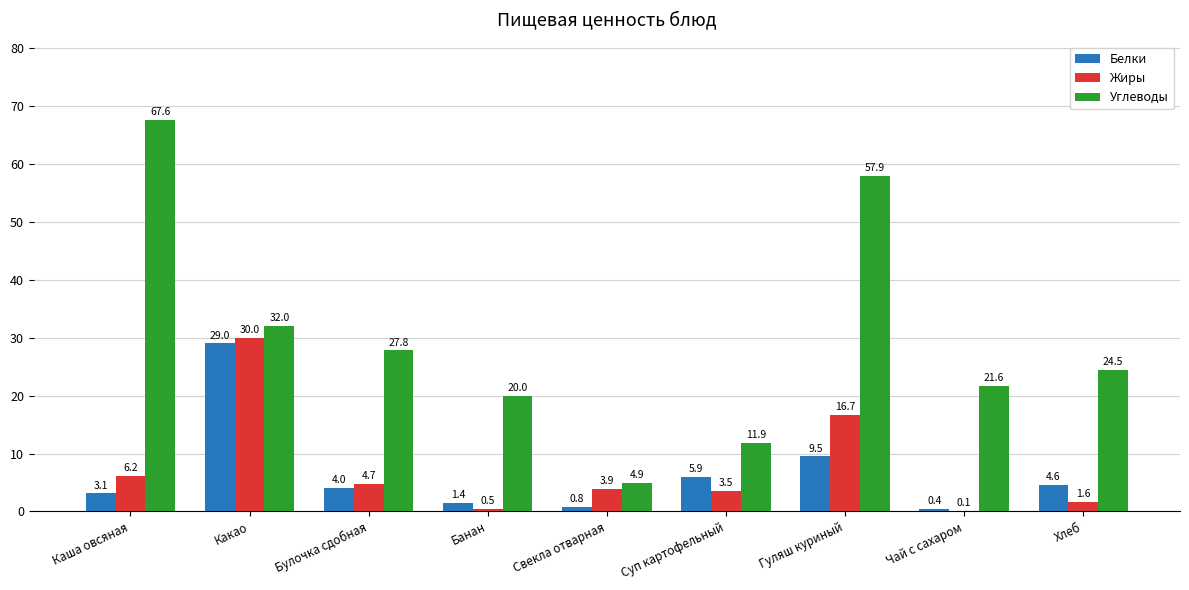

Is the value of Белки at Какао greater than the value of Жиры at Банан?

Yes